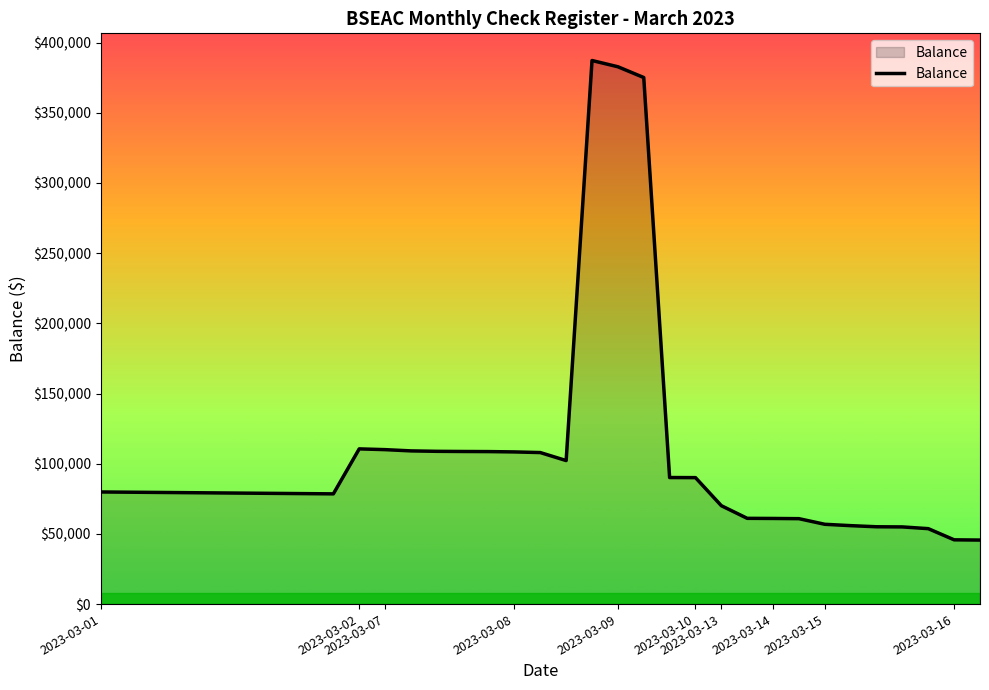

How many lines are shown in the chart?

1